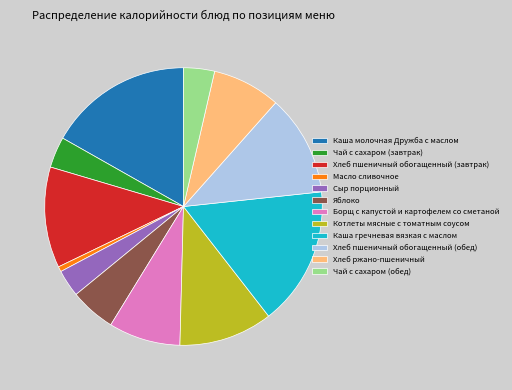

Combined, do Котлеты мясные с томатным соусом and Яблоко account for over 50%?

No